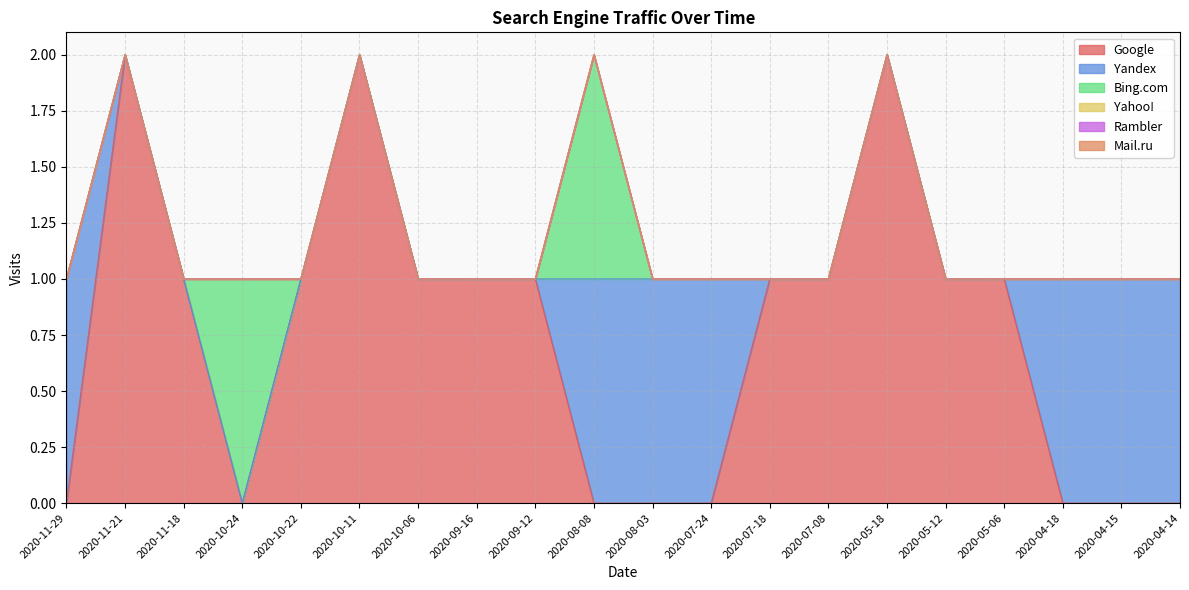

Which series has the largest total across all categories?

Google